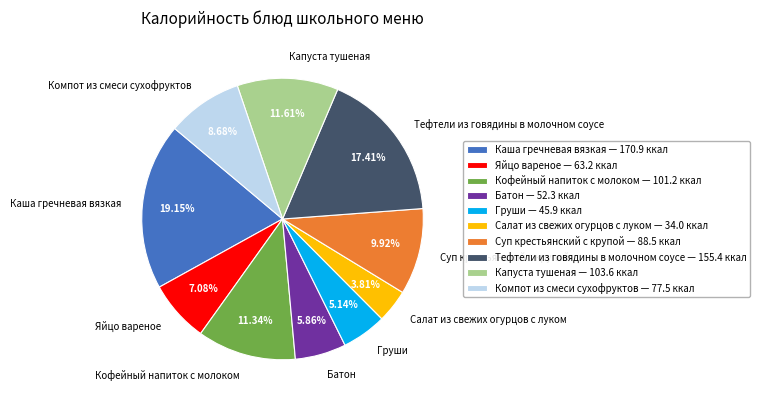

To the nearest percent, what portion does Суп крестьянский с крупой represent?

10%